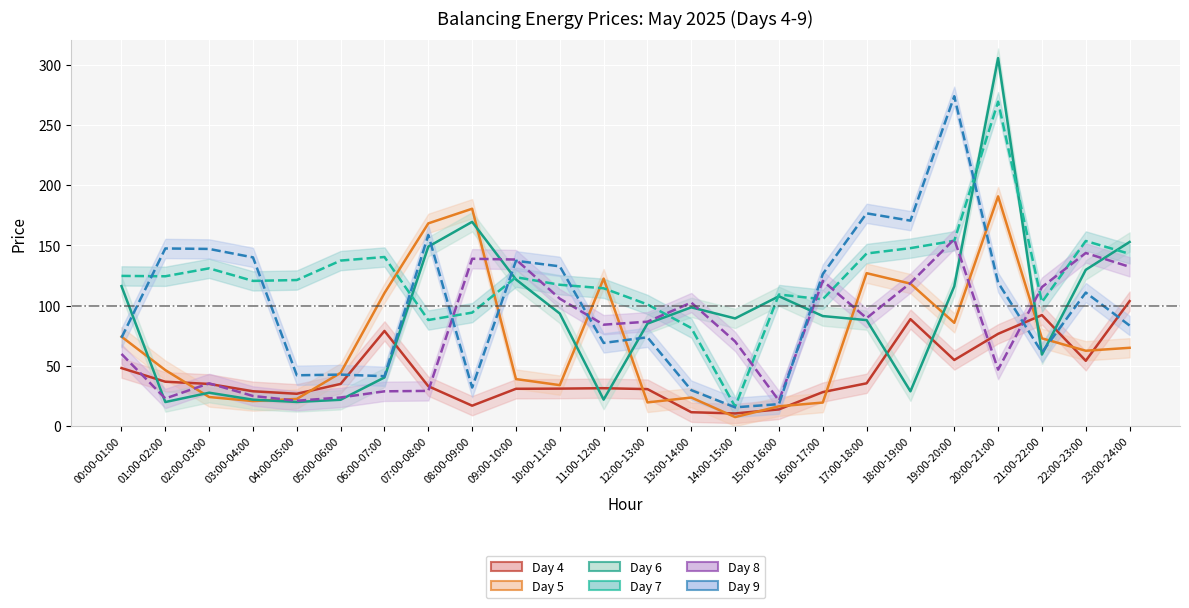

True or false: Day 5 line has a value of 18.0 at 10:00-11:00.

False